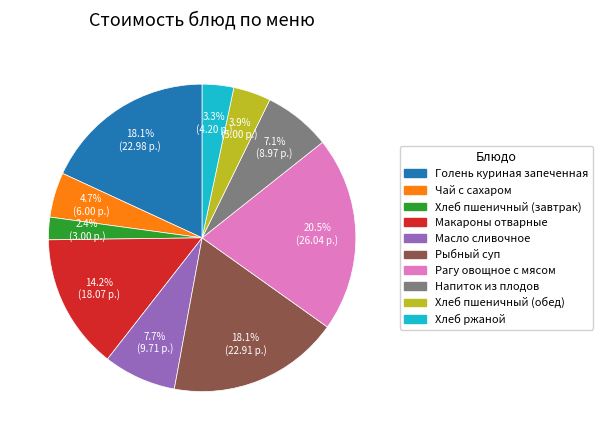

Is the sum of Хлеб пшеничный (обед) and Хлеб ржаной greater than half?

No